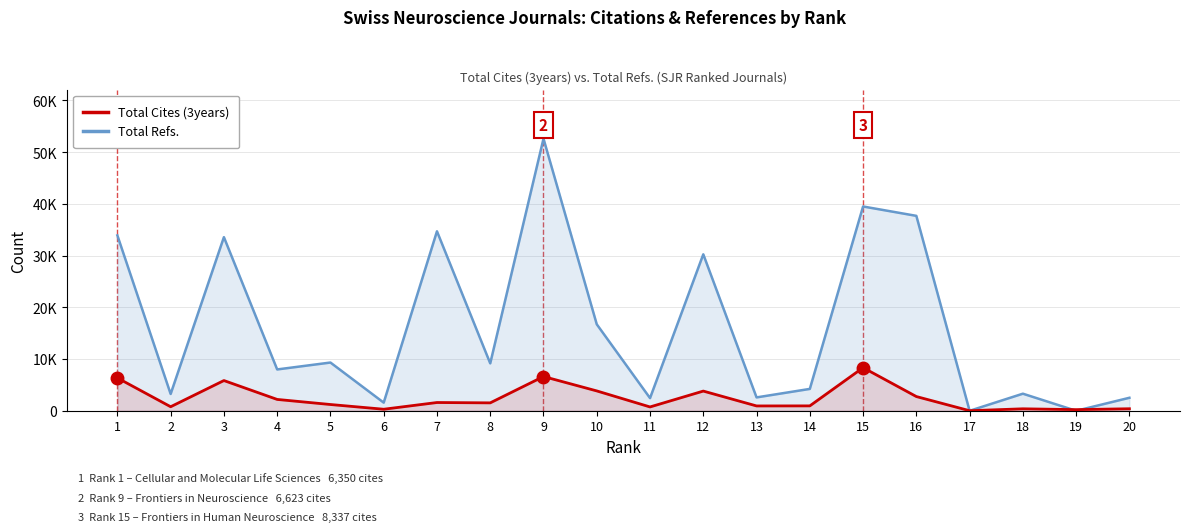

Rank the series by their average value, from highest to lowest.

Total Refs., Total Cites (3years)